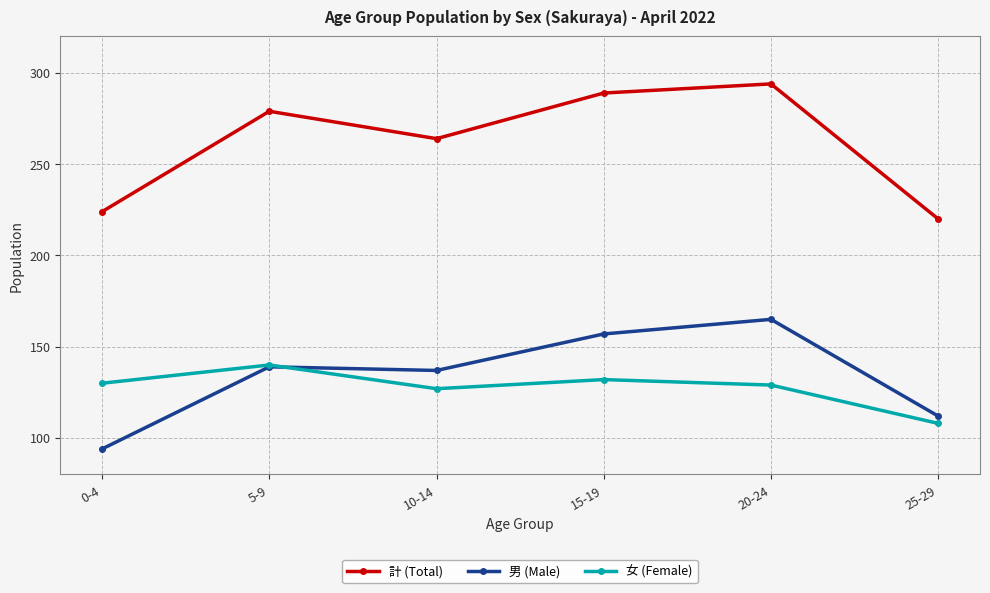

Read the 計 (Total) value at 5-9, to the nearest 10.

280